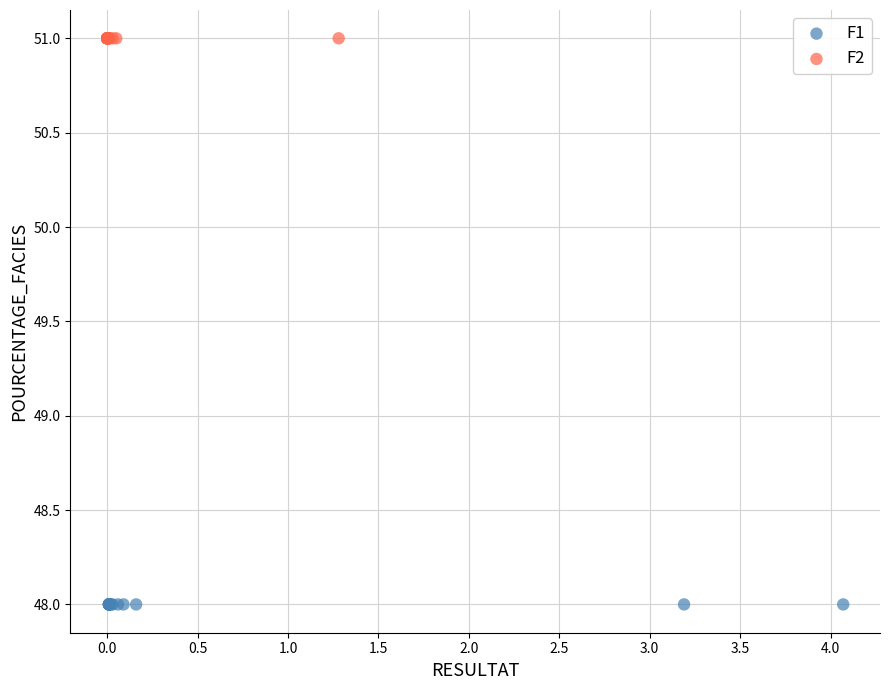

Which series contains the highest Y value?

F2